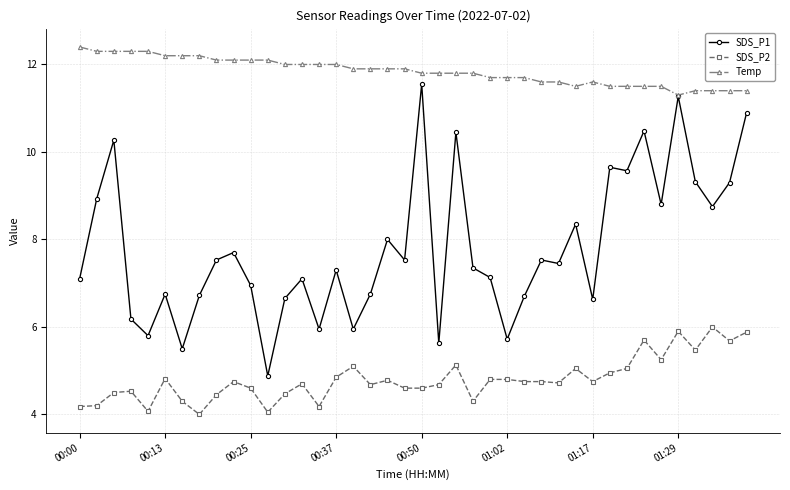

True or false: SDS_P2 and Temp cross at least once.

False